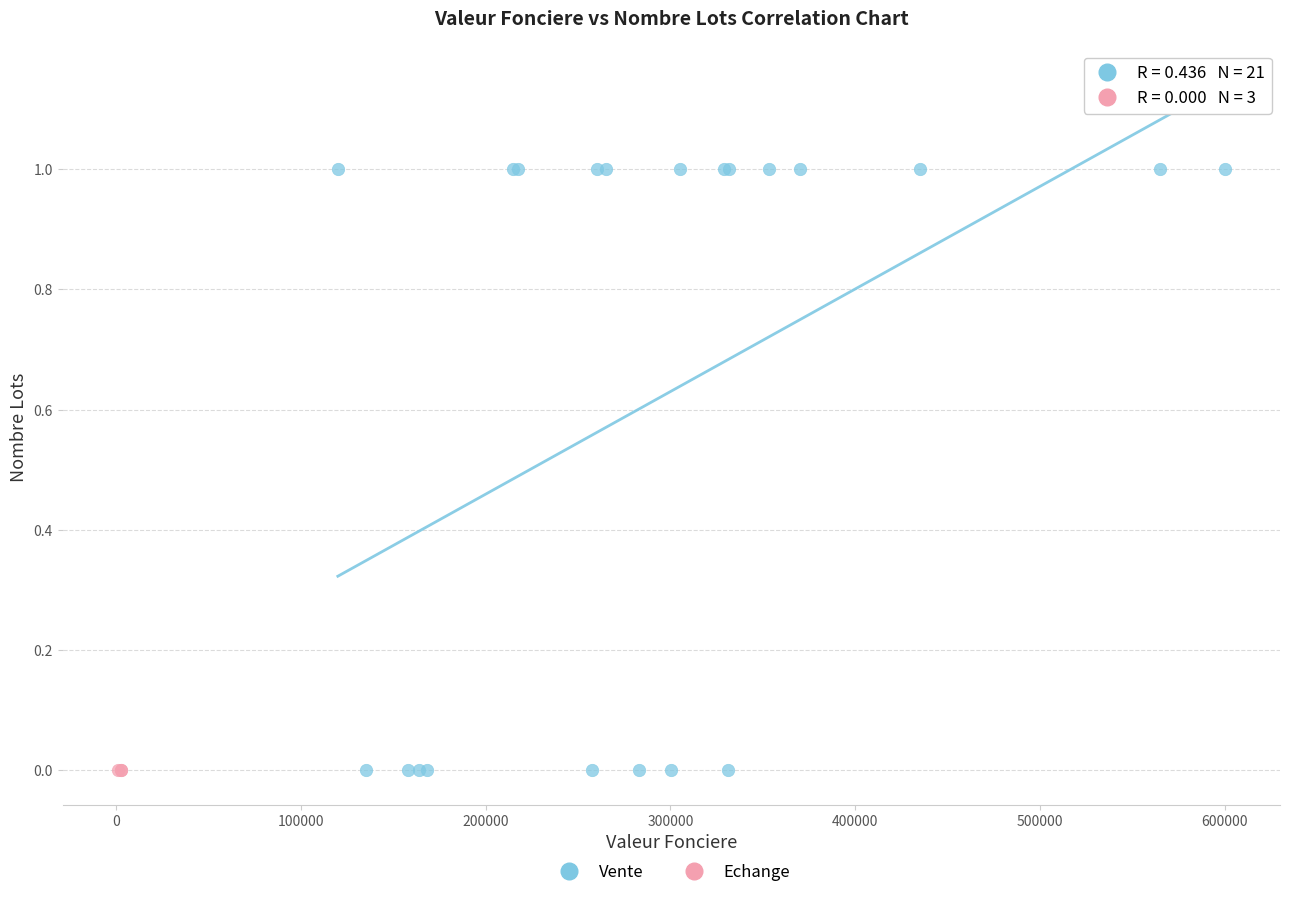

Which series contains the highest Y value?

Vente